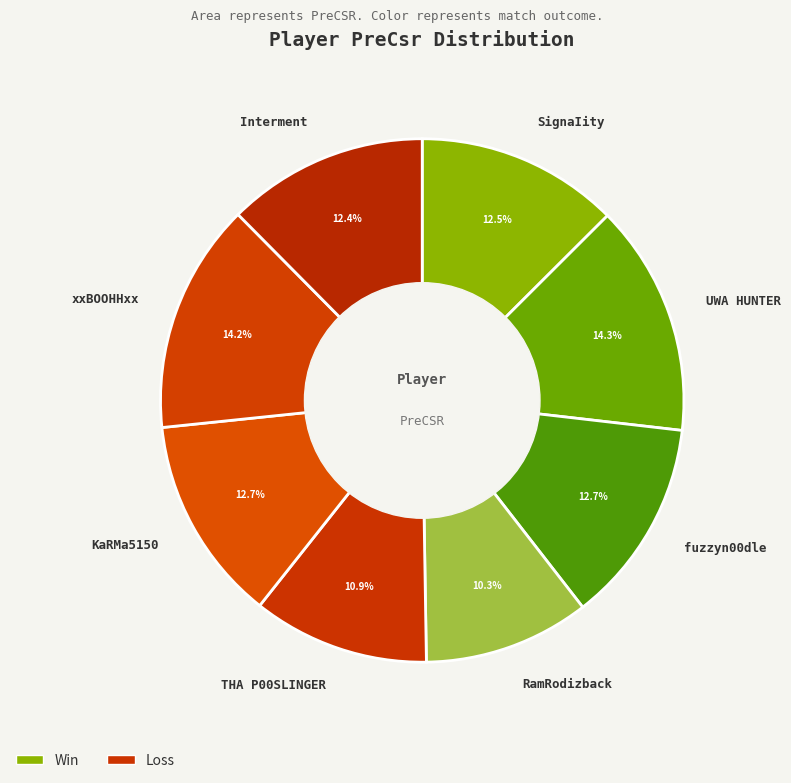

To the nearest percent, what is the average slice percentage?

12%